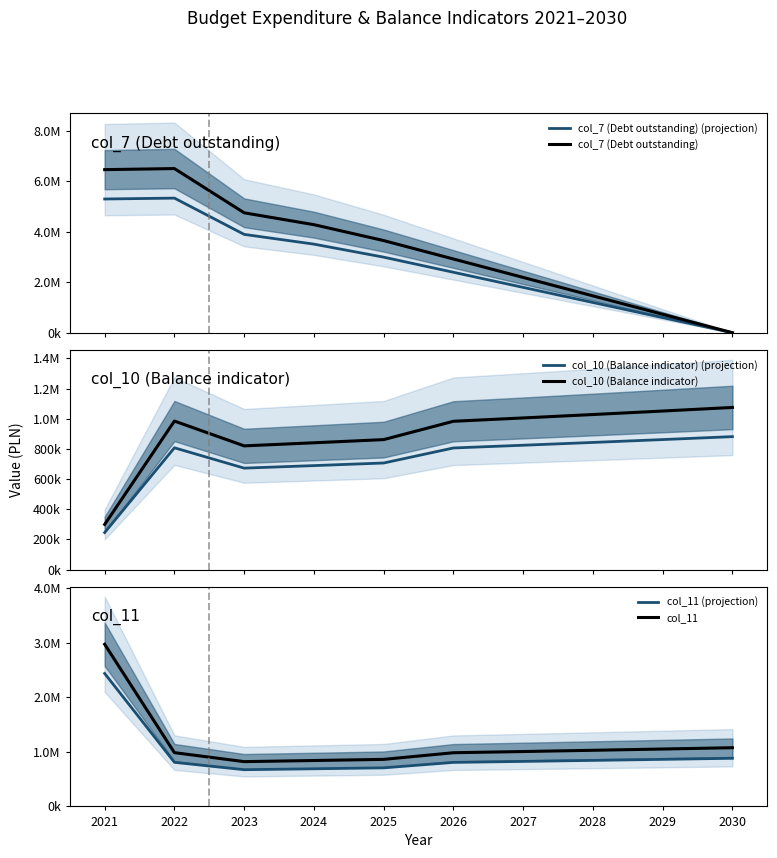

Where do col_7 (Debt outstanding) (projection) and col_10 (Balance indicator) first cross each other?

2028 and 2029